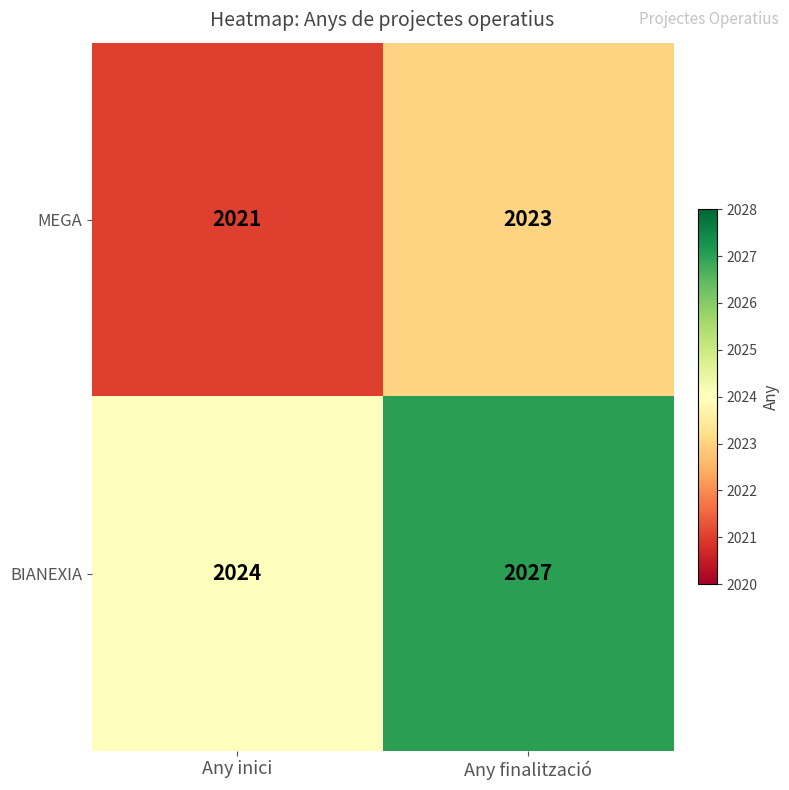

What is the maximum value shown in the chart?

2027